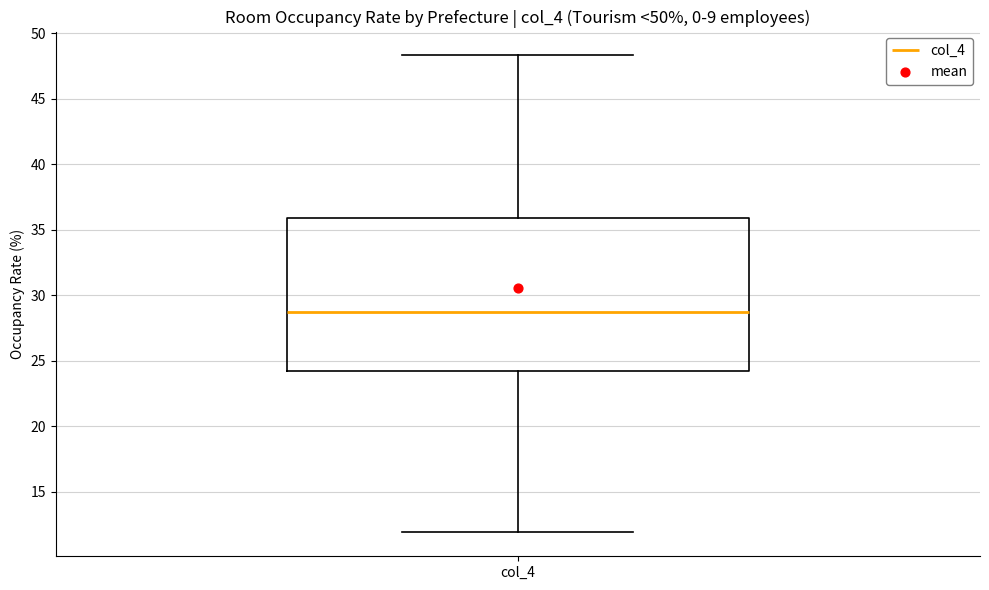

Transcribe this box plot: give where the median line is, the range the box spans, and where the two whiskers end, as read against the y-axis. The values are not printed on the chart, so give them approximately, as read against the axis.

median 28.5, box 24.0 to 36.0, whiskers 12.0 to 48.5